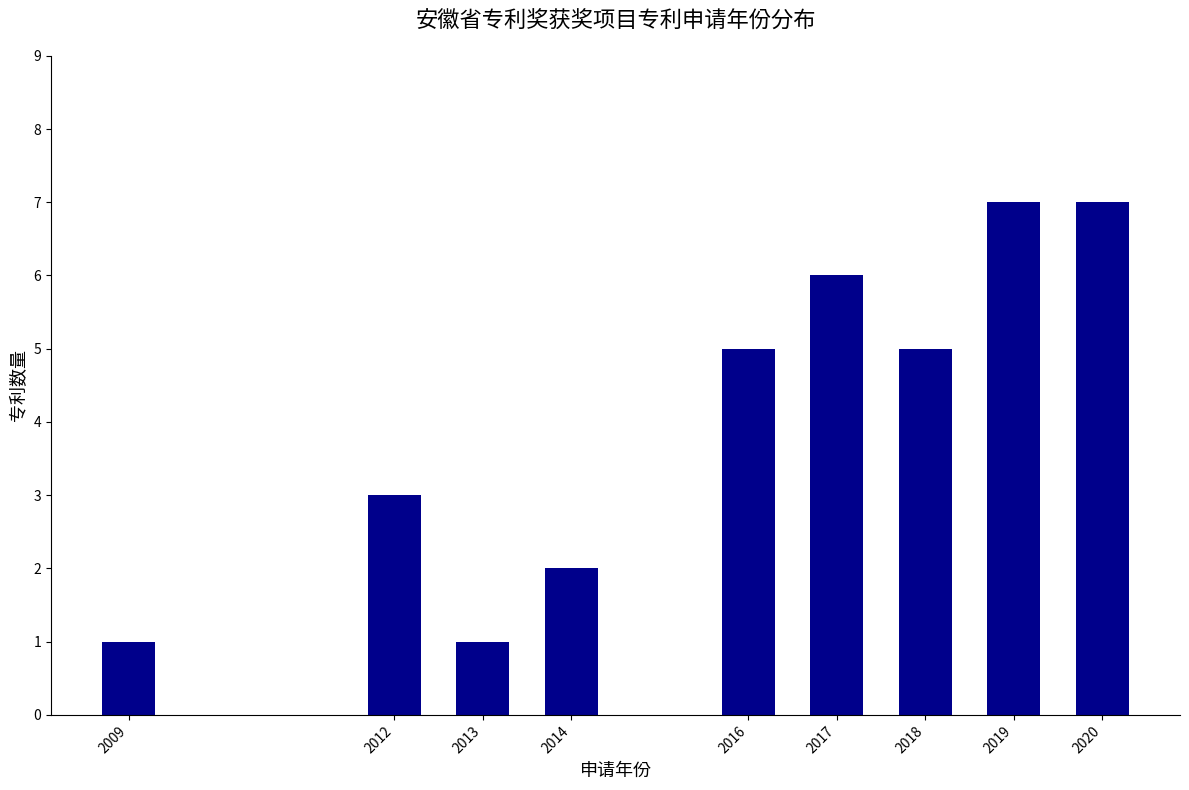

Reading left to right, extract all data points from this chart.

2009=1	2012=3	2013=1	2014=2	2016=5	2017=6	2018=5	2019=7	2020=7